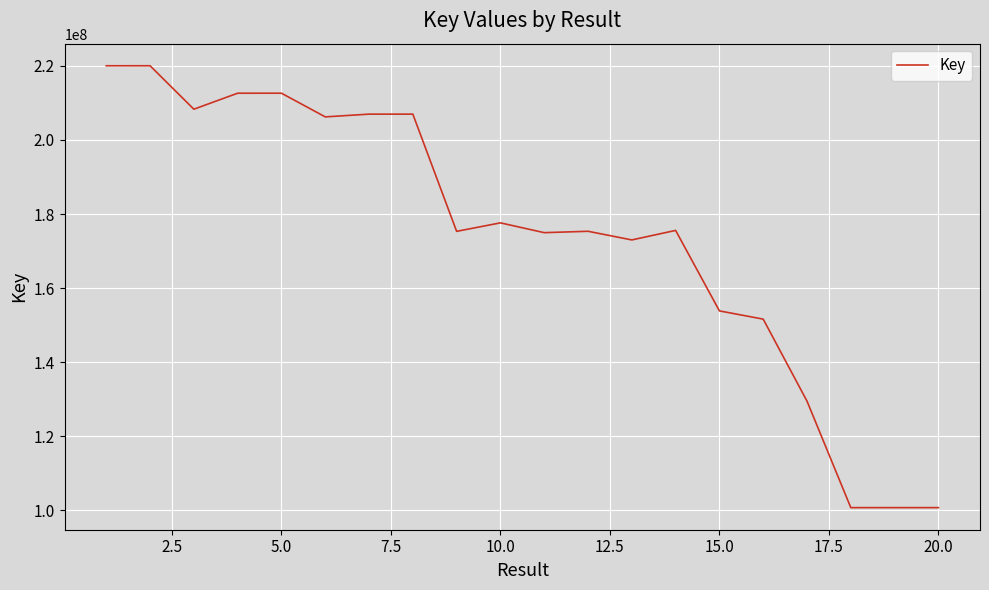

The value at 10.0 is 177611778. True or false?

True